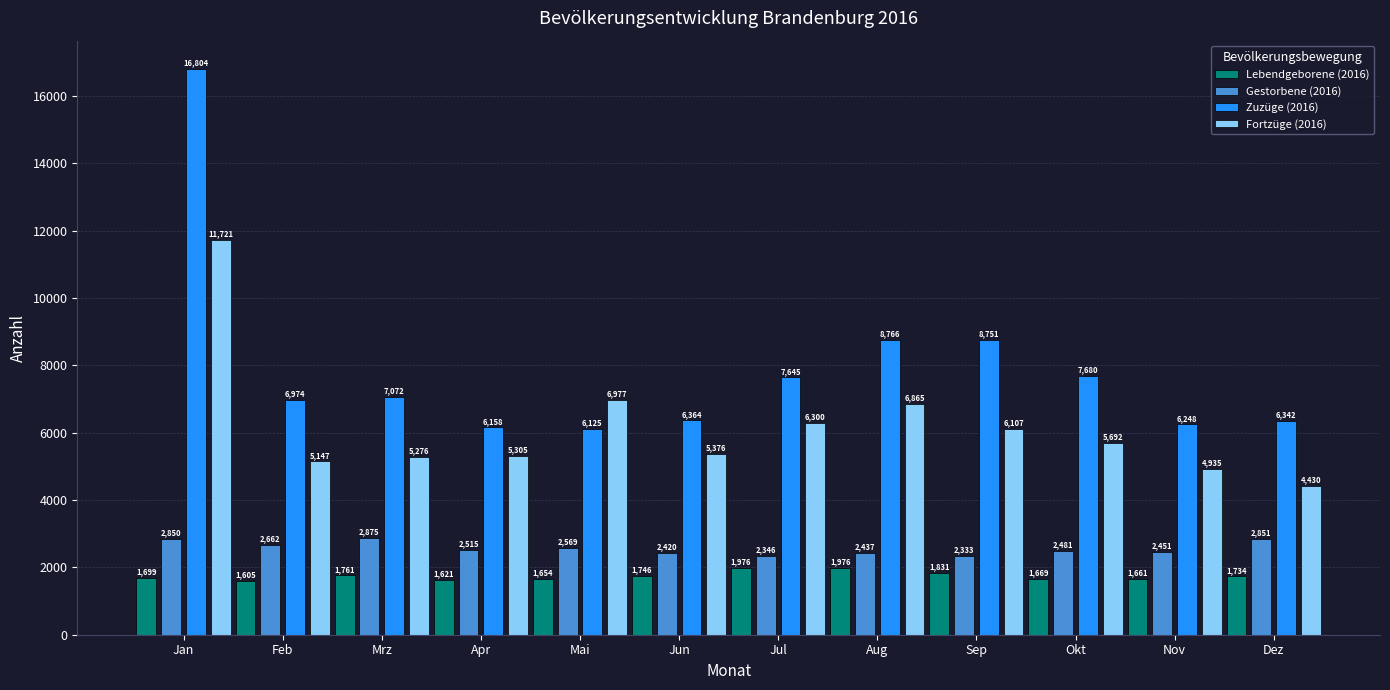

What are all the series names shown in the legend?

Lebendgeborene (2016), Gestorbene (2016), Zuzüge (2016), Fortzüge (2016)